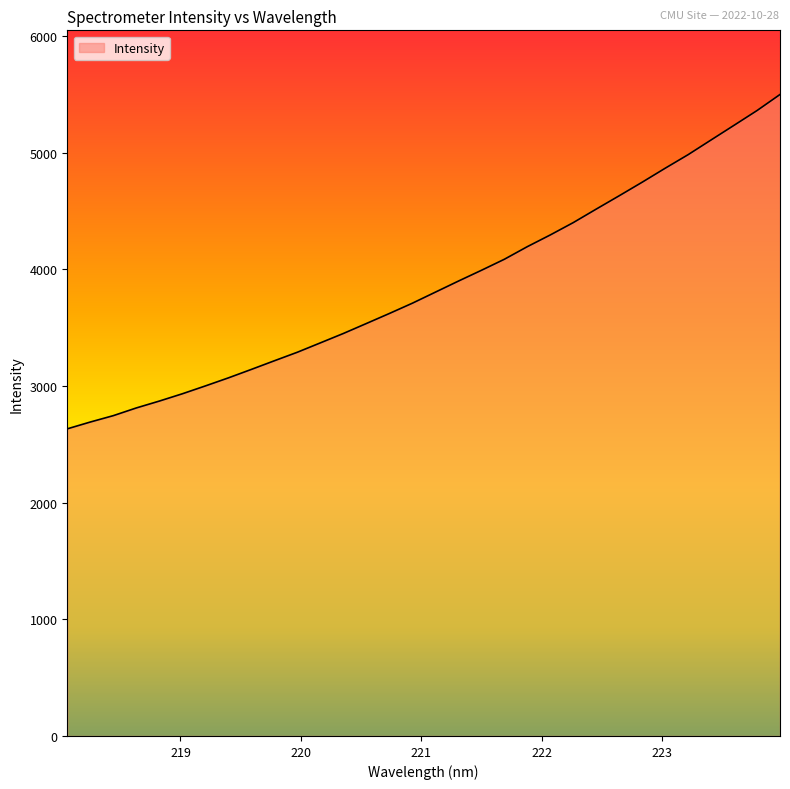

What is the difference between the maximum and minimum values?

2865.6